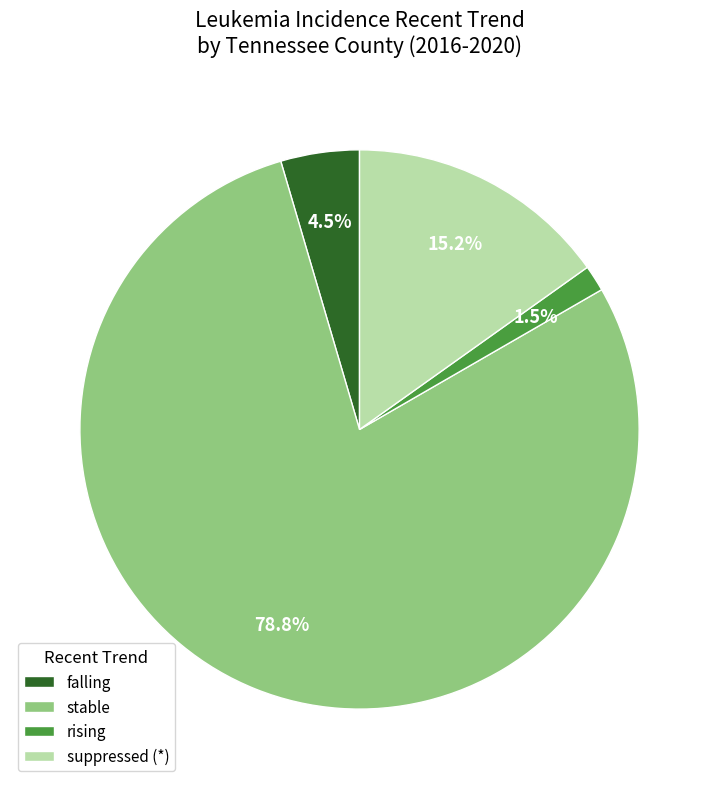

Is it true that stable is 79% of the pie?

True